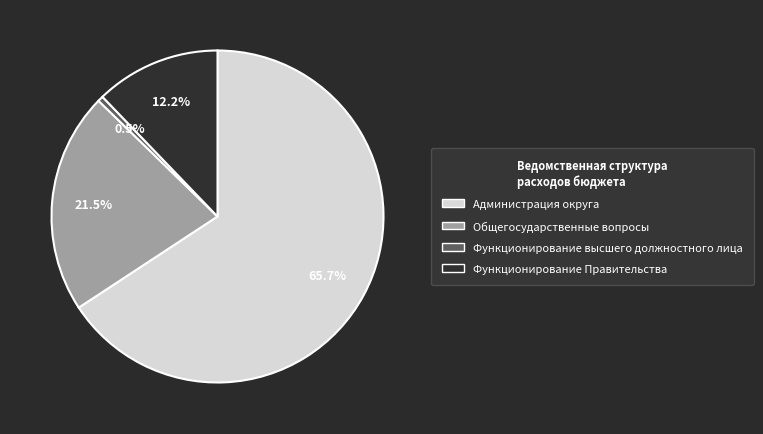

Does any single category account for the majority?

Yes